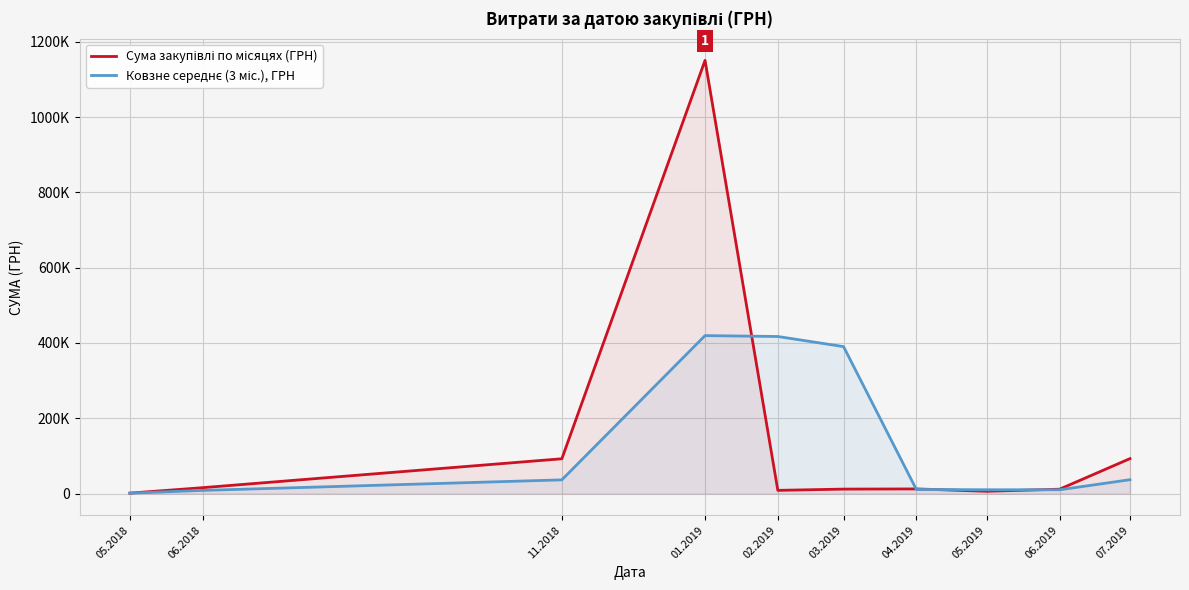

What is the value of the Ковзне середнє (3 міс.), ГРН point at the 5th from the left?

417232.5